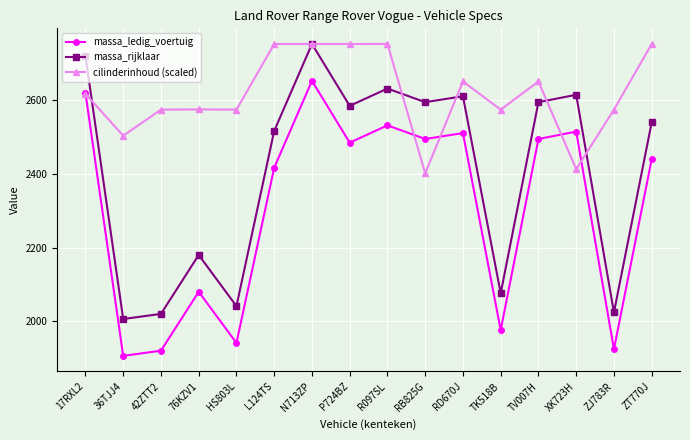

What is the spread (max minus min) of values at P724BZ?

268.0